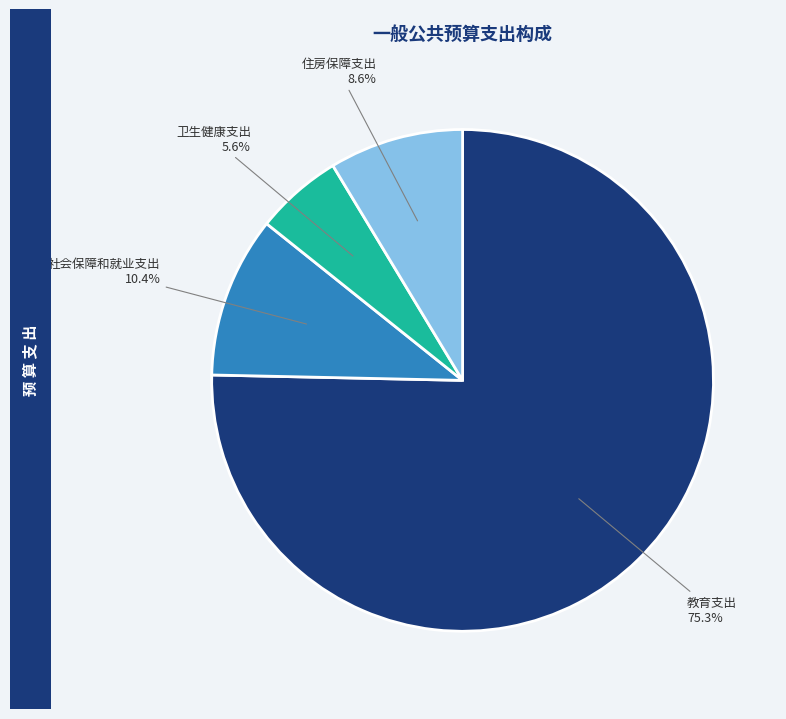

To the nearest percent, what percentage of the pie is 教育支出?

75%